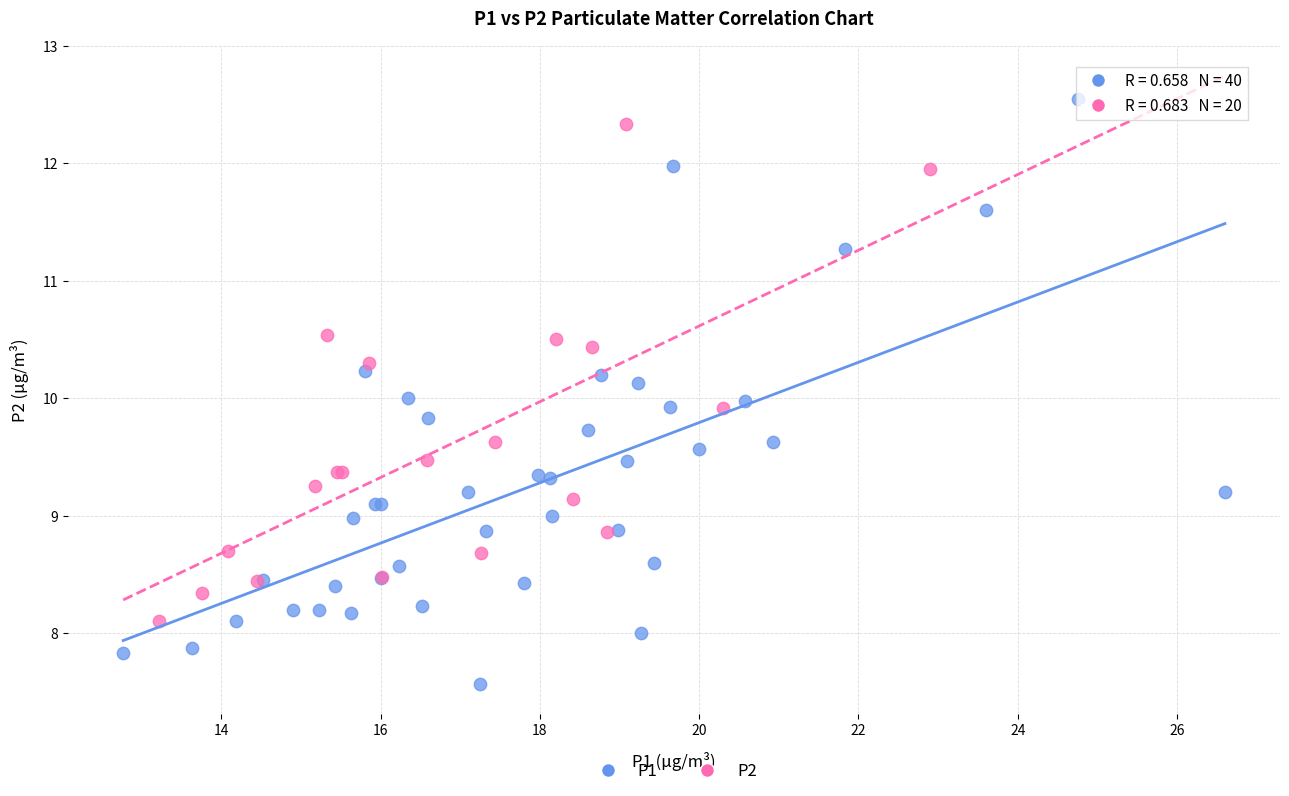

Which series has the largest Y range (max minus min)?

P1